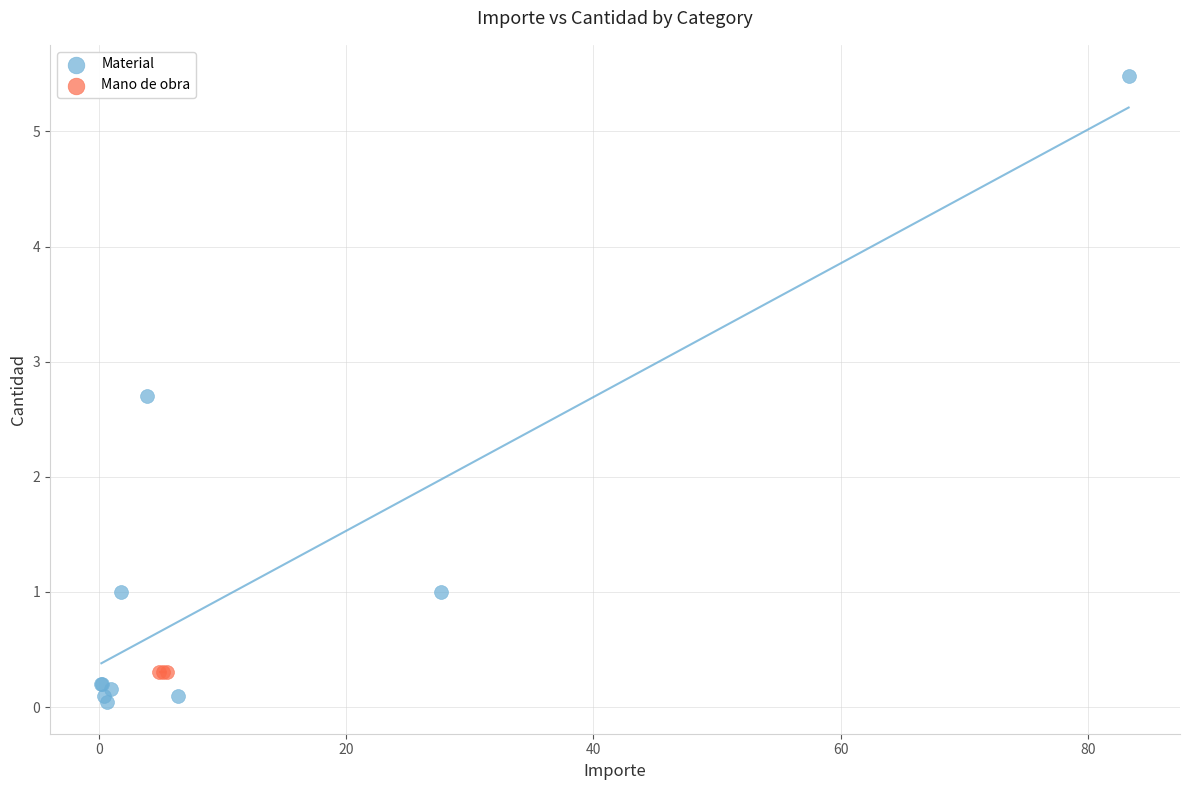

Which series contains the highest Y value?

Material